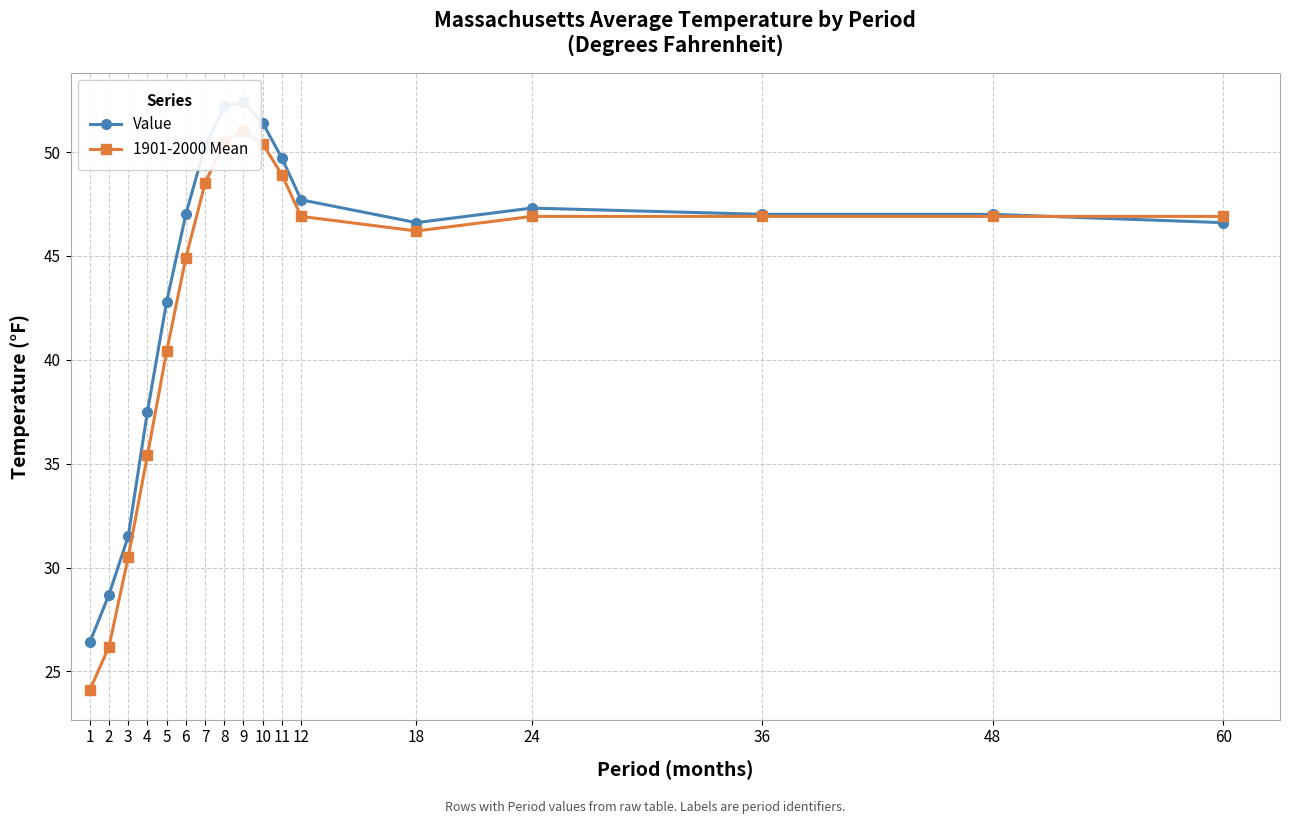

What are all the series names shown in the legend?

Value, 1901-2000 Mean